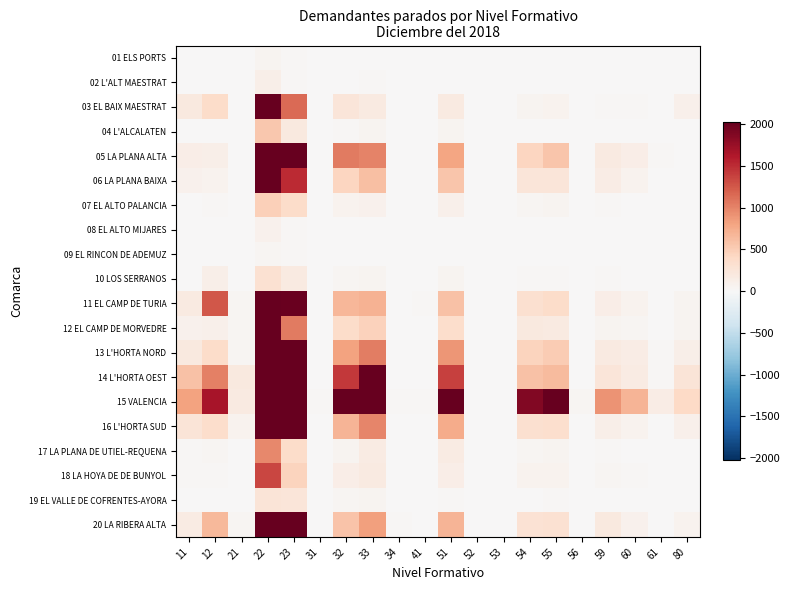

Reading left to right, transcribe all the data shown in this chart.

01 ELS PORTS: 11=0	12=3	21=0	22=48	23=24	31=0	32=6	33=8	34=0	41=0	51=4	52=0	53=0	54=4	55=3	56=0	59=1	60=2	61=0	80=2
02 L'ALT MAESTRAT: 11=1	12=7	21=0	22=122	23=26	31=0	32=9	33=17	34=0	41=0	51=9	52=0	53=0	54=10	55=4	56=0	59=4	60=3	61=0	80=0
03 EL BAIX MAESTRAT: 11=205	12=366	21=12	22=2610	23=1149	31=1	32=251	33=186	34=2	41=3	51=181	52=0	53=0	54=62	55=71	56=1	59=29	60=20	61=1	80=99
04 L'ALCALATEN: 11=6	12=6	21=0	22=540	23=192	31=1	32=31	33=60	34=1	41=0	51=49	52=0	53=0	54=14	55=14	56=0	59=7	60=3	61=0	80=0
05 LA PLANA ALTA: 11=134	12=122	21=7	22=11453	23=2618	31=1	32=1044	33=1009	34=5	41=4	51=796	52=2	53=1	54=437	55=559	56=3	59=174	60=132	61=19	80=12
06 LA PLANA BAIXA: 11=88	12=71	21=4	22=6814	23=1513	31=1	32=430	33=614	34=2	41=1	51=565	52=0	53=0	54=250	55=240	56=0	59=149	60=74	61=5	80=15
07 EL ALTO PALANCIA: 11=13	12=22	21=9	22=487	23=369	31=1	32=75	33=91	34=2	41=0	51=103	52=0	53=1	54=33	55=55	56=0	59=17	60=8	61=0	80=3
08 EL ALTO MIJARES: 11=5	12=5	21=0	22=92	23=26	31=0	32=7	33=10	34=0	41=0	51=9	52=0	53=0	54=2	55=6	56=0	59=3	60=1	61=1	80=0
09 EL RINCON DE ADEMUZ: 11=6	12=2	21=0	22=41	23=24	31=0	32=8	33=3	34=0	41=0	51=7	52=0	53=0	54=1	55=3	56=0	59=0	60=2	61=1	80=3
10 LOS SERRANOS: 11=8	12=113	21=2	22=311	23=183	31=0	32=43	33=62	34=0	41=1	51=53	52=1	53=0	54=21	55=22	56=0	59=18	60=7	61=1	80=1
11 EL CAMP DE TURIA: 11=174	12=1259	21=35	22=3940	23=2008	31=5	32=675	33=700	34=9	41=16	51=588	52=6	53=2	54=328	55=377	56=2	59=131	60=70	61=7	80=52
12 EL CAMP DE MORVEDRE: 11=94	12=99	21=39	22=2871	23=1054	31=0	32=374	33=459	34=2	41=0	51=349	52=3	53=1	54=196	55=188	56=3	59=58	60=39	61=4	80=49
13 L'HORTA NORD: 11=194	12=376	21=41	22=6872	23=2998	31=5	32=816	33=1039	34=6	41=8	51=894	52=6	53=2	54=443	55=511	56=4	59=179	60=145	61=22	80=124
14 L'HORTA OEST: 11=589	12=1022	21=200	22=13762	23=6284	31=13	32=1431	33=2009	34=9	41=9	51=1386	52=5	53=5	54=595	55=646	56=5	59=252	60=165	61=23	80=254
15 VALENCIA: 11=818	12=1666	21=177	22=23418	23=8911	31=20	32=4345	33=3658	34=28	41=28	51=3154	52=15	53=15	54=1877	55=3207	56=46	59=911	60=693	61=144	80=397
16 L'HORTA SUD: 11=257	12=358	21=68	22=7026	23=3017	31=6	32=682	33=983	34=6	41=8	51=753	52=5	53=3	54=330	55=340	56=2	59=118	60=76	61=7	80=96
17 LA PLANA DE UTIEL-REQUENA: 11=21	12=42	21=3	22=977	23=364	31=1	32=56	33=171	34=0	41=0	51=161	52=0	53=0	54=42	55=54	56=0	59=25	60=13	61=1	80=9
18 LA HOYA DE DE BUNYOL: 11=23	12=19	21=1	22=1356	23=452	31=3	32=135	33=180	34=1	41=3	51=136	52=0	53=2	54=70	55=64	56=1	59=34	60=16	61=2	80=11
19 EL VALLE DE COFRENTES-AYORA: 11=8	12=10	21=0	22=262	23=244	31=1	32=33	33=59	34=0	41=0	51=22	52=0	53=0	54=12	55=19	56=0	59=13	60=4	61=0	80=0
20 LA RIBERA ALTA: 11=172	12=659	21=38	22=6636	23=2313	31=4	32=580	33=832	34=18	41=4	51=688	52=2	53=0	54=288	55=310	56=4	59=194	60=84	61=5	80=67